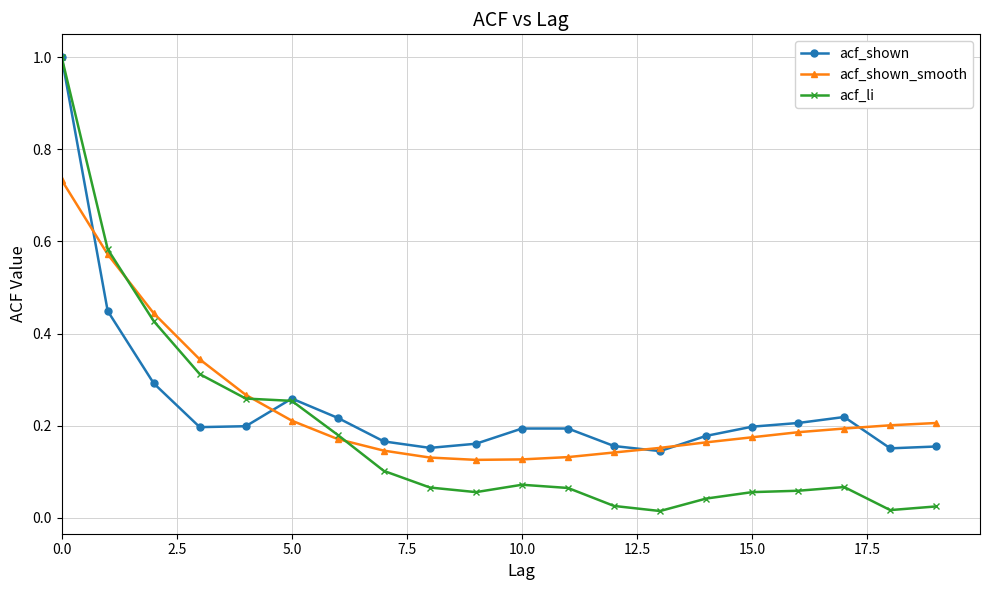

At how many categories does at least one series exceed 0?

20